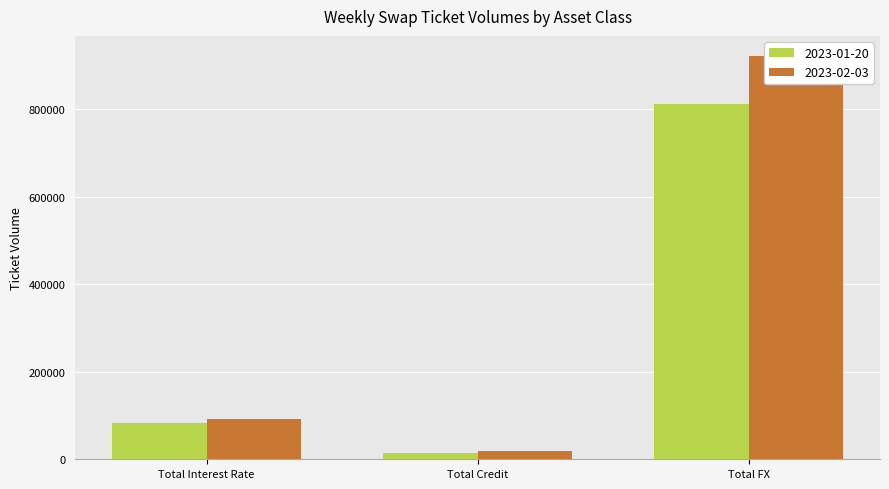

List the labels in order of 2023-02-03 value, smallest first.

Total Credit, Total Interest Rate, Total FX